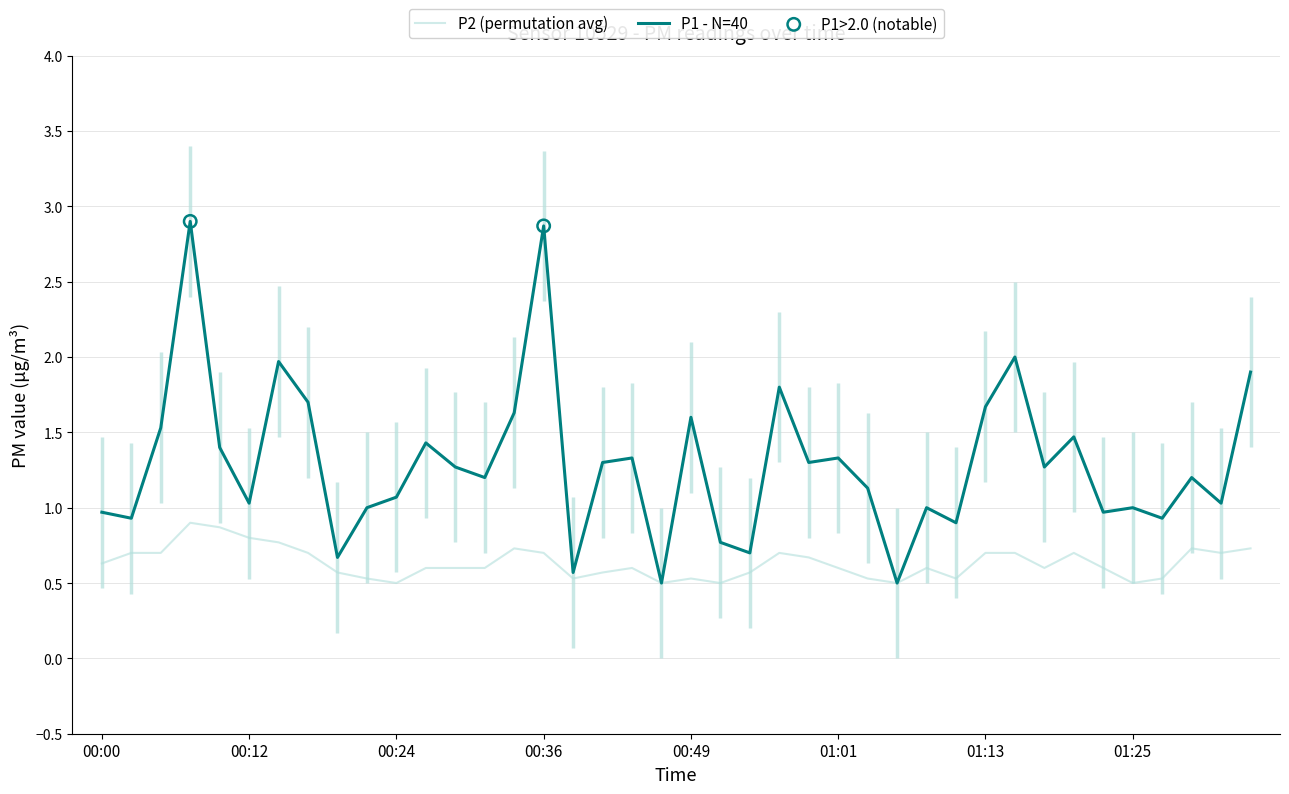

What are all the series names shown in the legend?

P1, P2